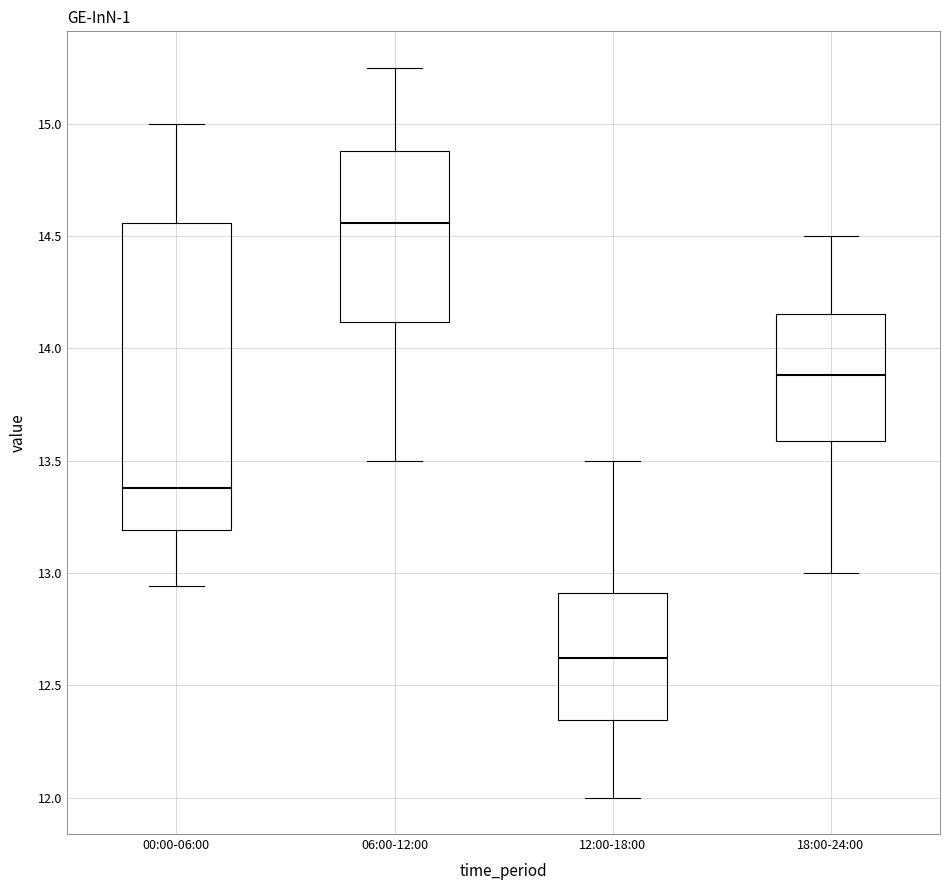

Where is the lower edge of the box for 18:00-24:00 on the y-axis? The values are not printed on the chart, so give them approximately, as read against the axis.

13.60